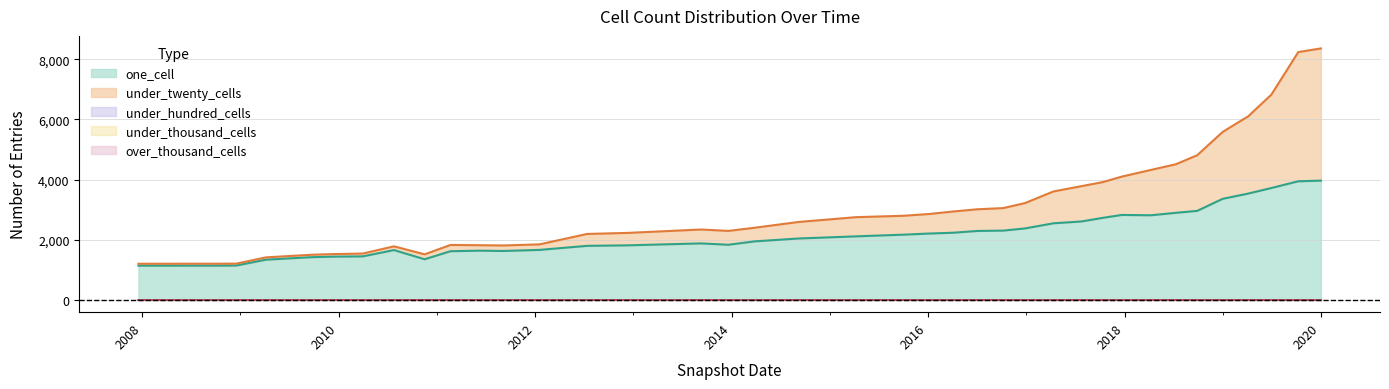

Is it true that under_thousand_cells equals 0 at 2009-12-16?

True